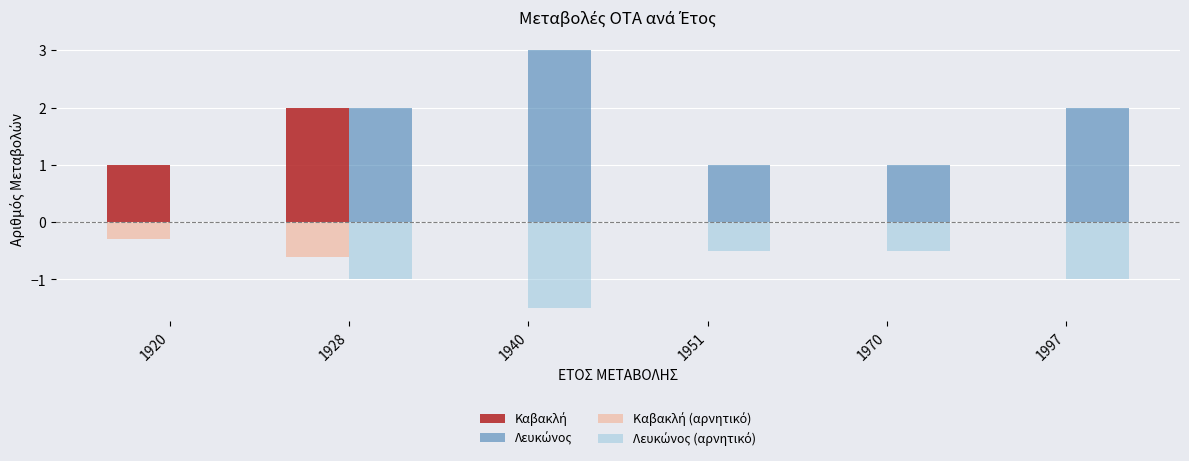

How many groups of bars are there?

6